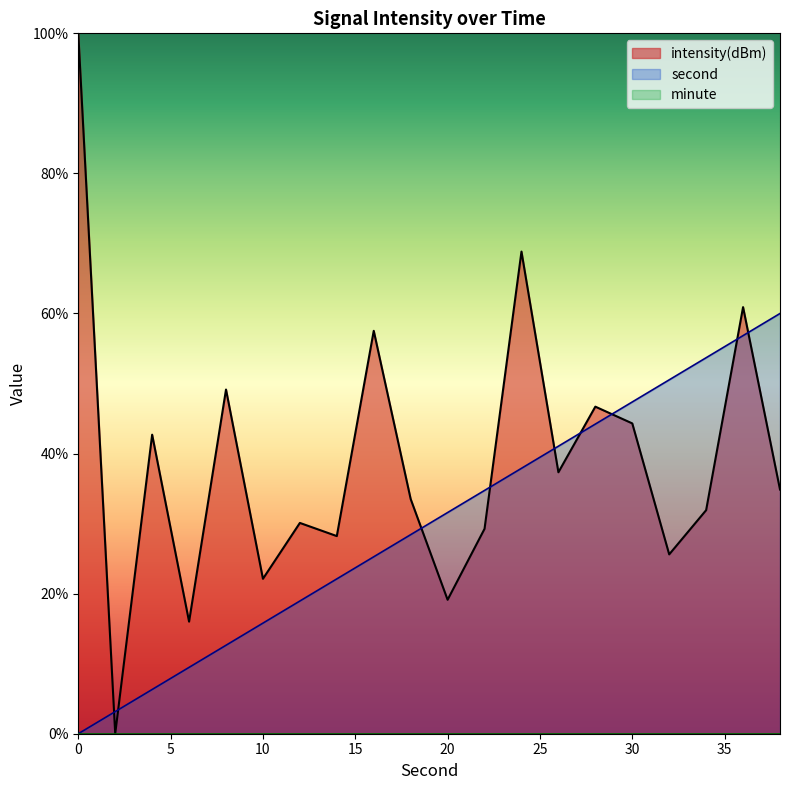

How many intersections are there between intensity and second?

9